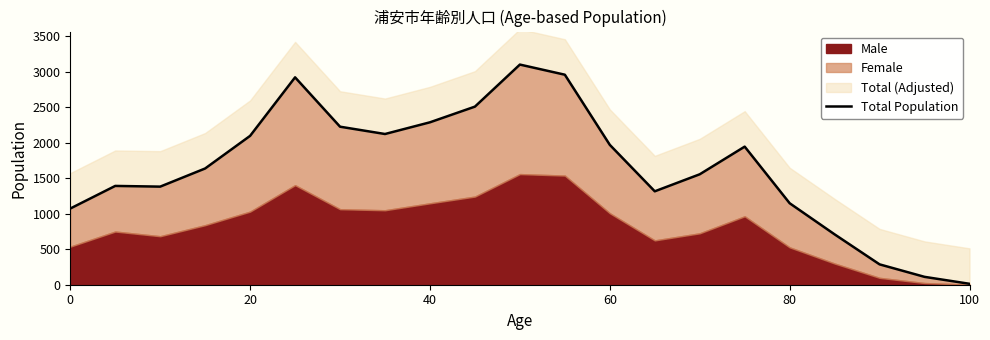

Between 60 and 40, which is larger?

60